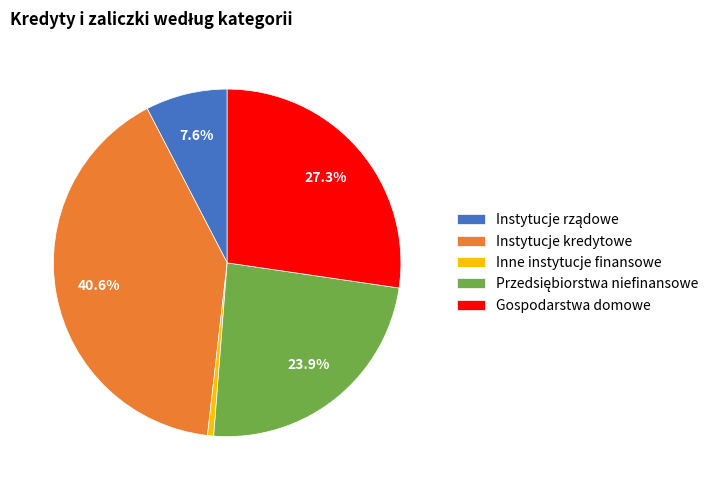

Is Gospodarstwa domowe the majority of the pie?

No